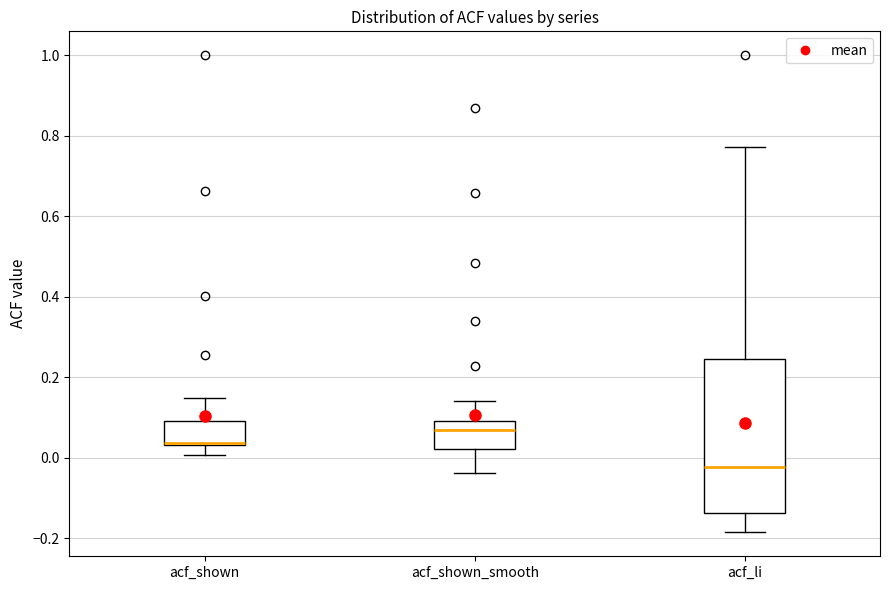

Which box has the lowest median line?

acf_li